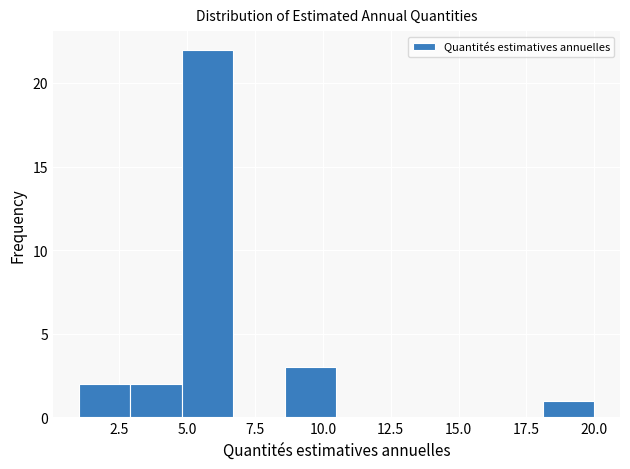

Around what value on the x-axis is the tallest bar? Give the approximate position of its centre, as read against the axis.

6.0